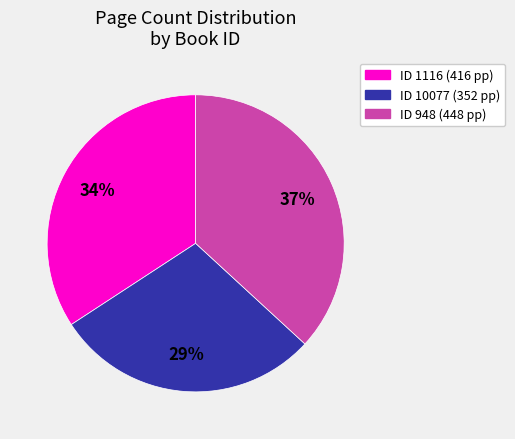

To the nearest percent, what is the difference between the largest and smallest slice percentages?

8%